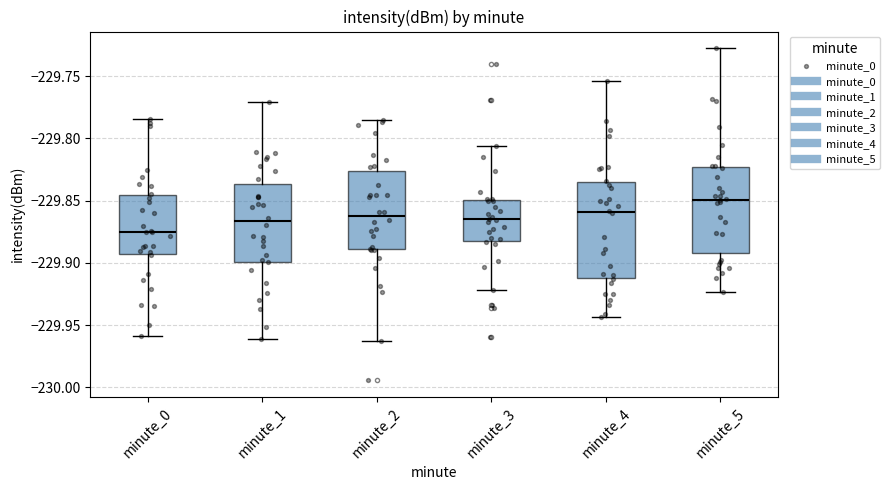

Reading left to right, transcribe this box plot: for each box, give where its median line is, the range the box spans, and where its two whiskers end, as read against the y-axis. The values are not printed on the chart, so give them approximately, as read against the axis.

minute_0: median -229.875, box -229.895 to -229.845, whiskers -229.960 to -229.785
minute_1: median -229.865, box -229.900 to -229.835, whiskers -229.960 to -229.770
minute_2: median -229.860, box -229.890 to -229.825, whiskers -229.965 to -229.785
minute_3: median -229.865, box -229.880 to -229.850, whiskers -229.920 to -229.805
minute_4: median -229.860, box -229.910 to -229.835, whiskers -229.945 to -229.755
minute_5: median -229.850, box -229.890 to -229.825, whiskers -229.925 to -229.725